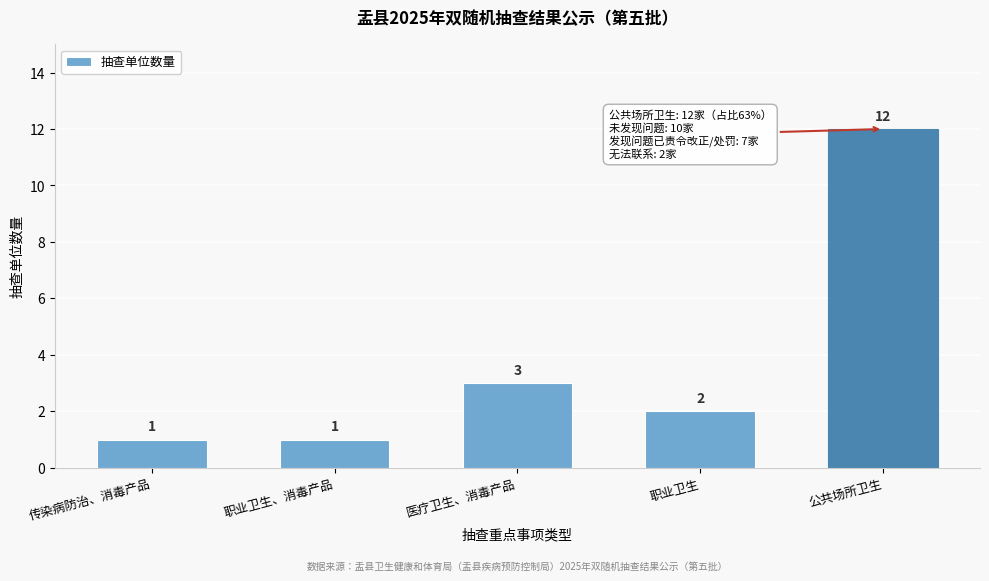

Reading left to right, transcribe all the data shown in this chart.

1	1	3	2	12